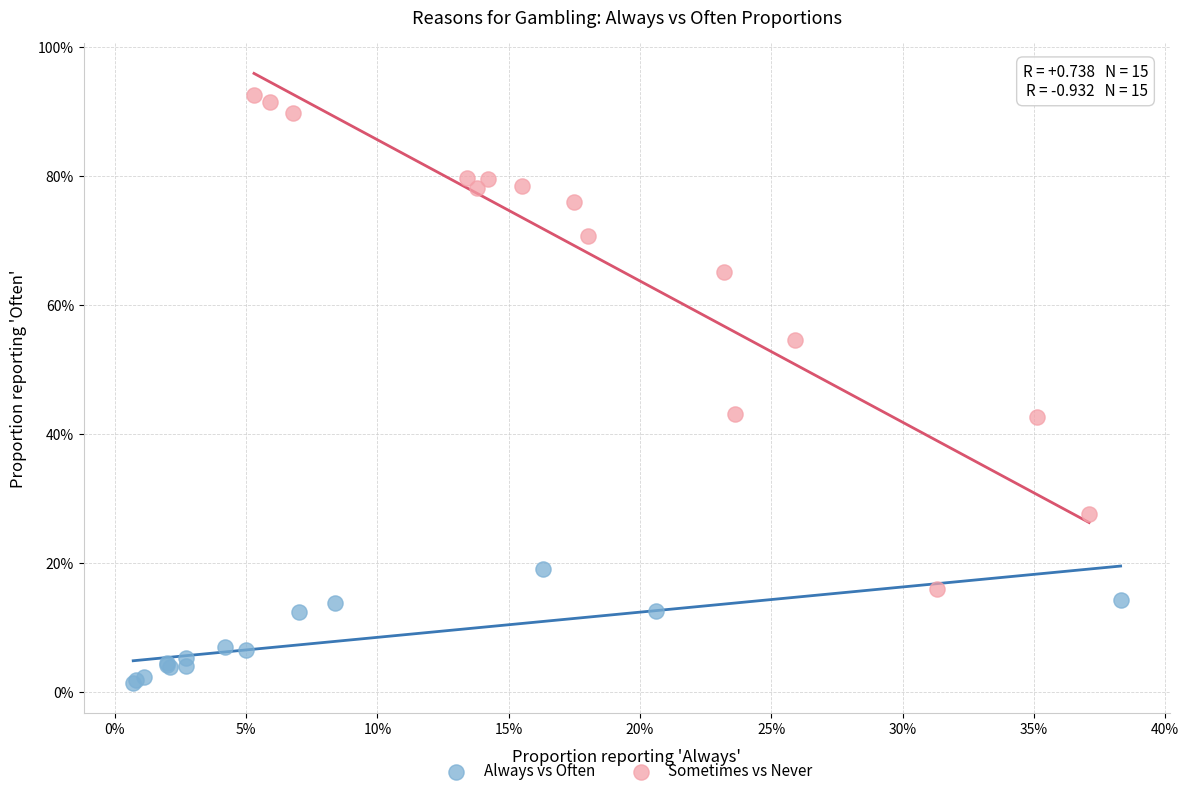

Which series contains the lowest Y value?

Always vs Often